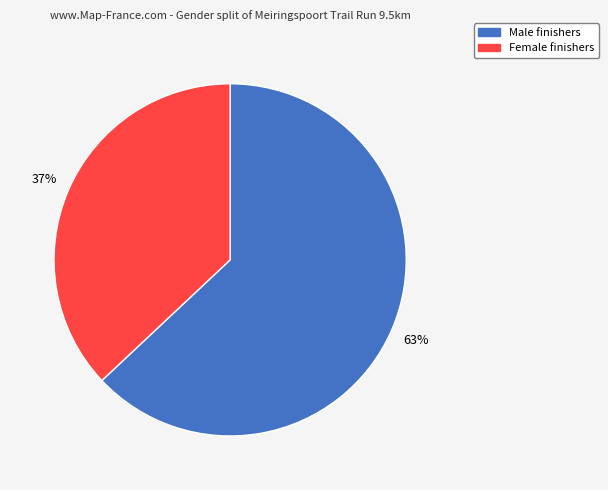

To the nearest percent, what is the difference between the largest and smallest slice percentages?

26%